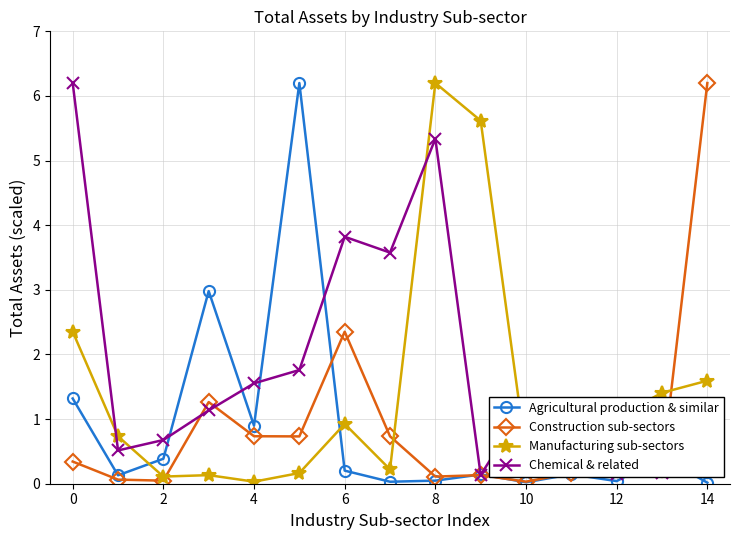

How many categories are shown in the chart?

15